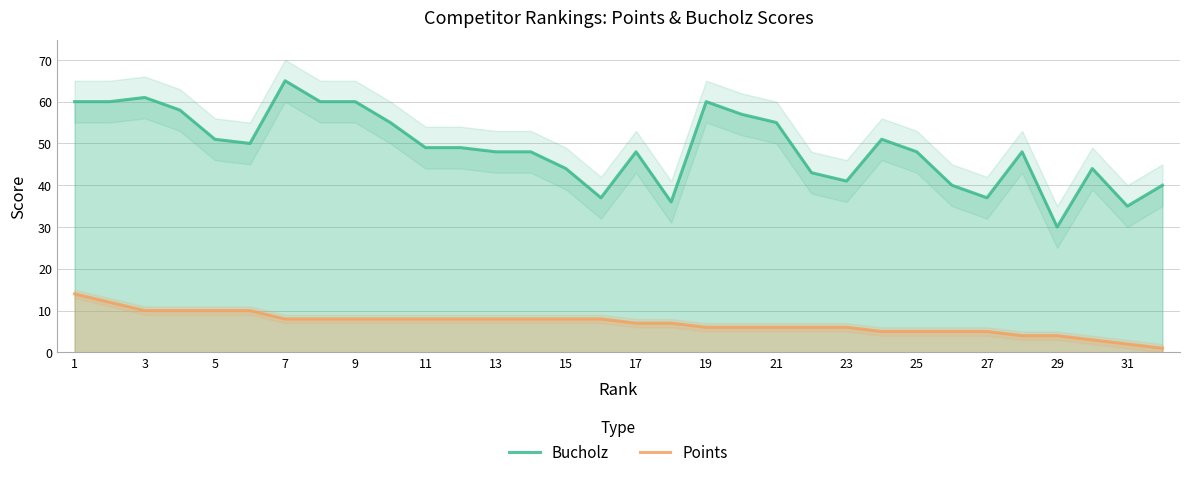

How many data points in Bucholz are less than 49?

16